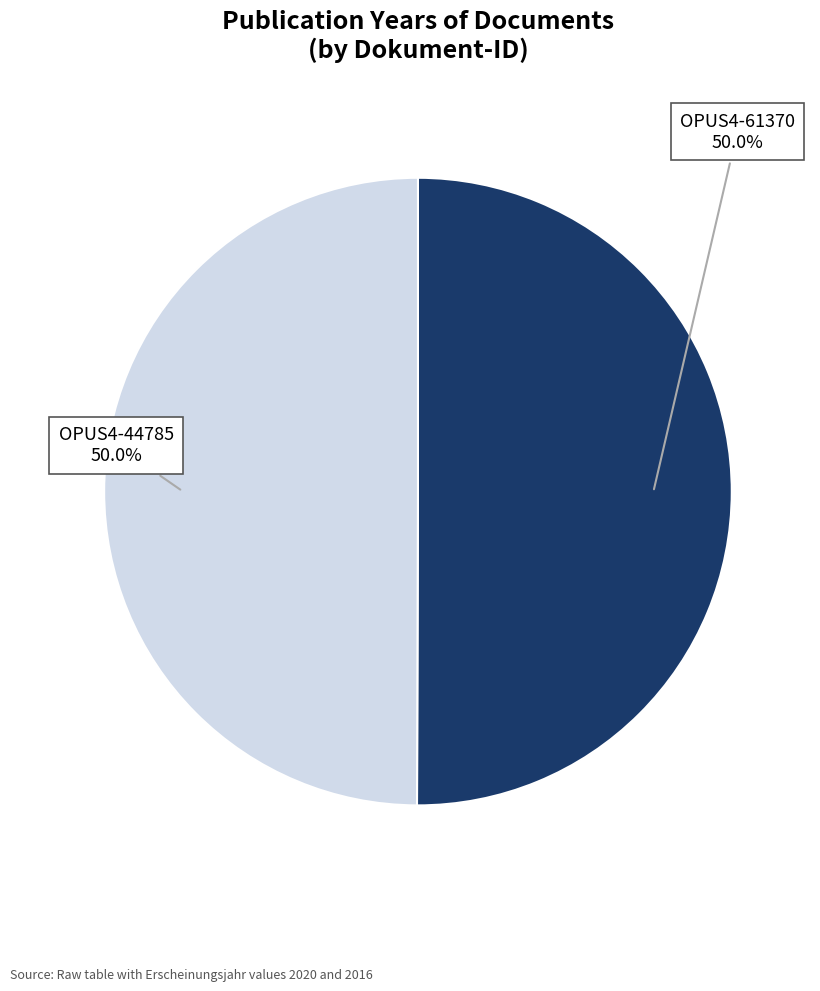

Rank the categories by value from highest to lowest.

OPUS4-61370, OPUS4-44785